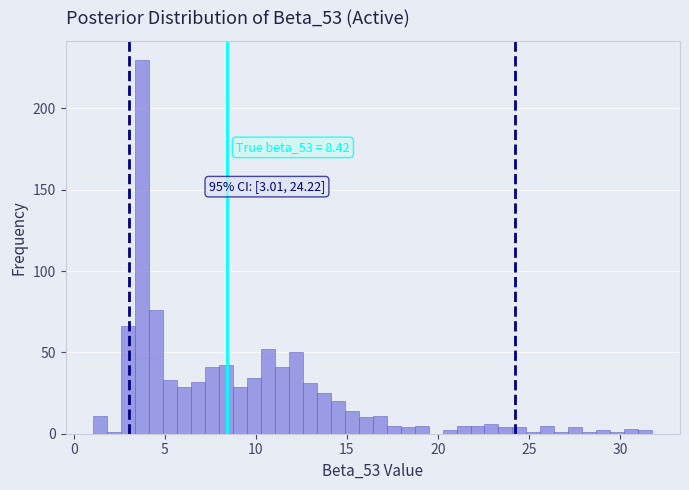

Around what value on the x-axis is the tallest bar? Give the approximate position of its centre, as read against the axis.

4.0